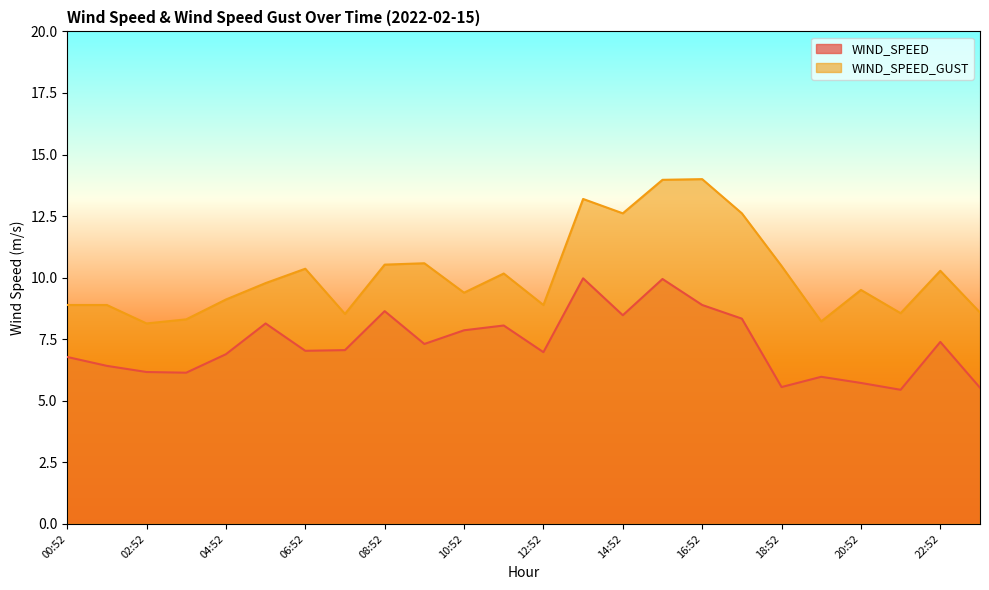

Where is the first local maximum for WIND_SPEED_GUST?

06:52